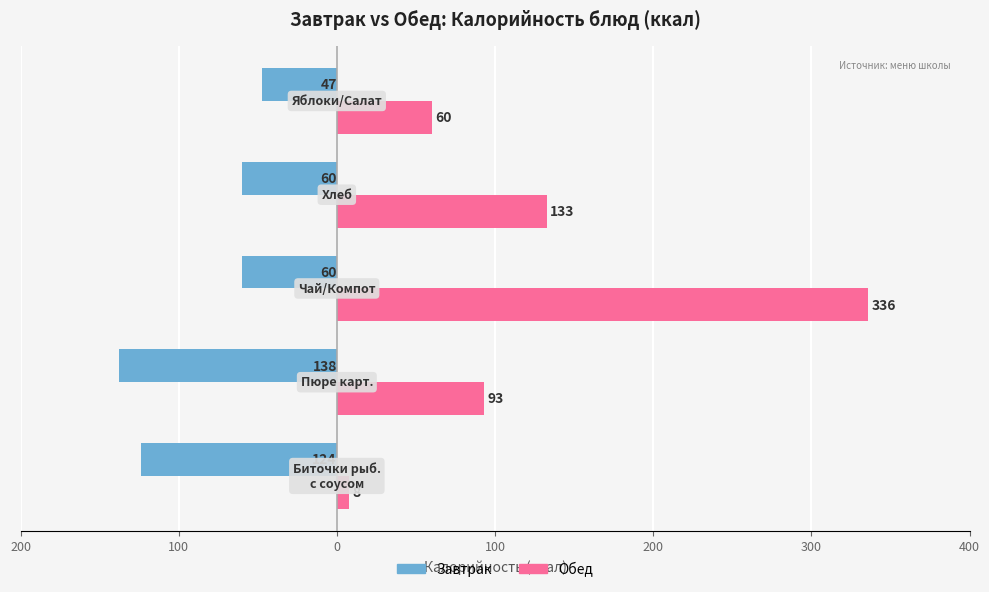

What are all the series names shown in the legend?

Завтрак, Обед